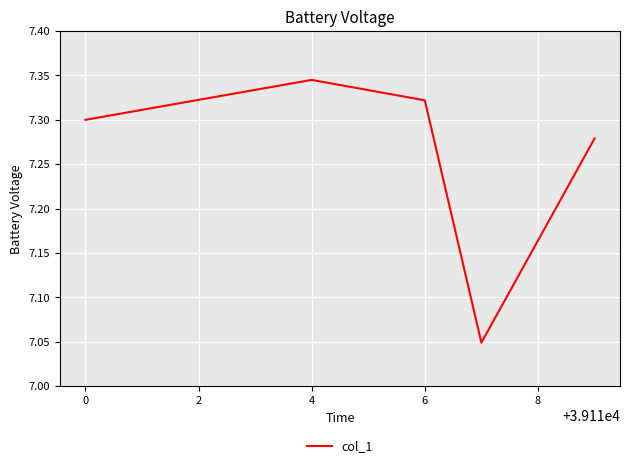

What is the sum of all values?

36.3